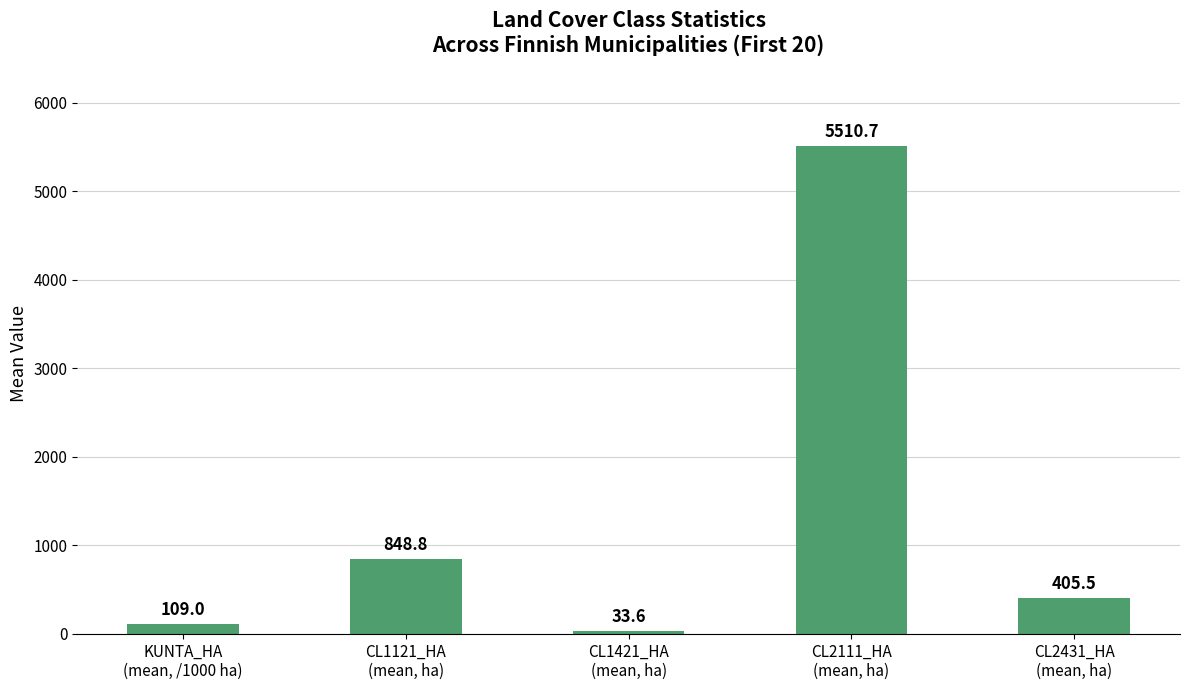

What is the minimum value shown in the chart?

33.6